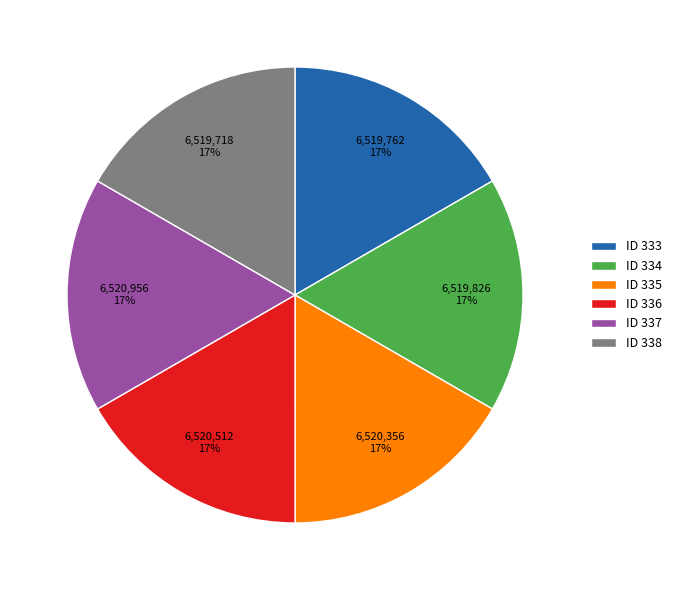

True or false: ID 334 accounts for 10% of the total.

False